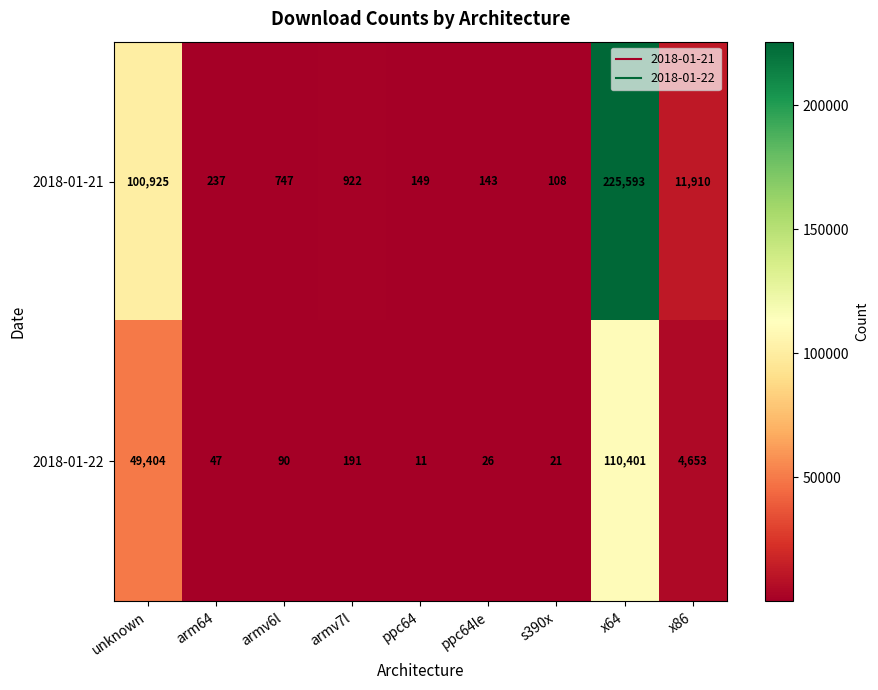

What is the total value across all series at ppc64le?

169